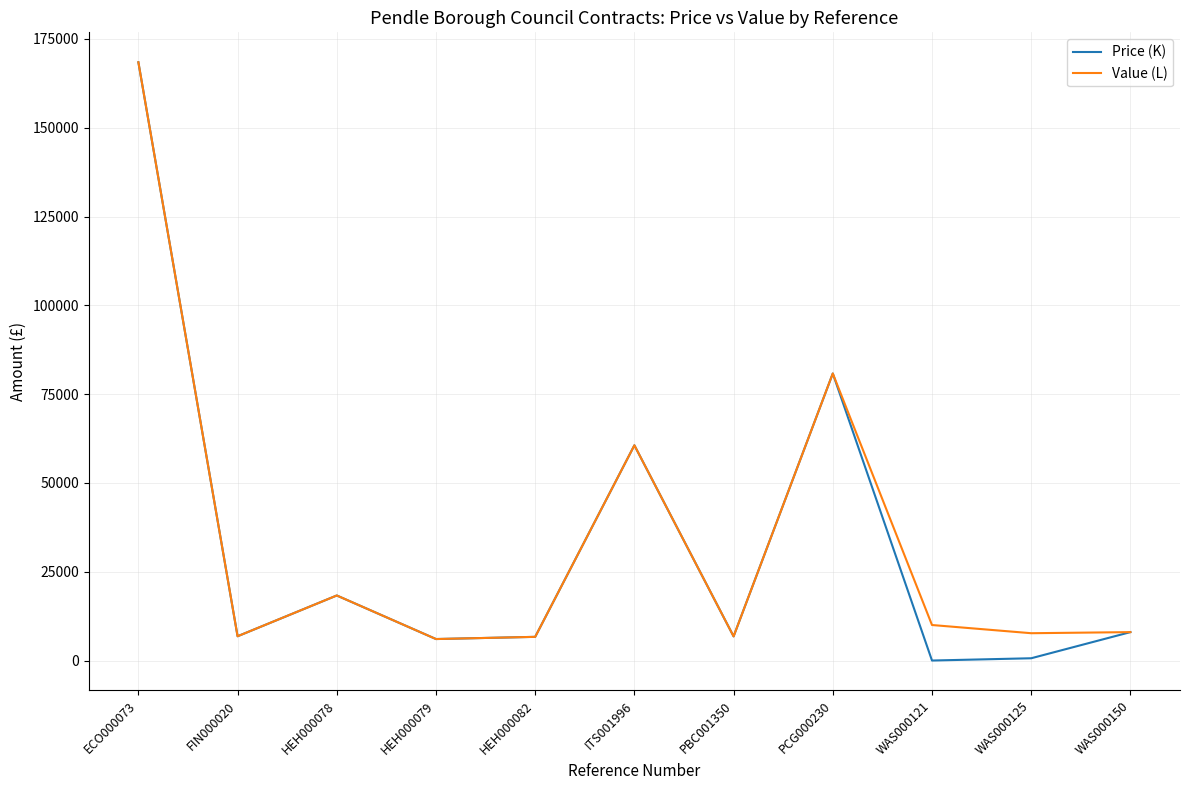

What is the maximum value shown in the chart?

168439.1